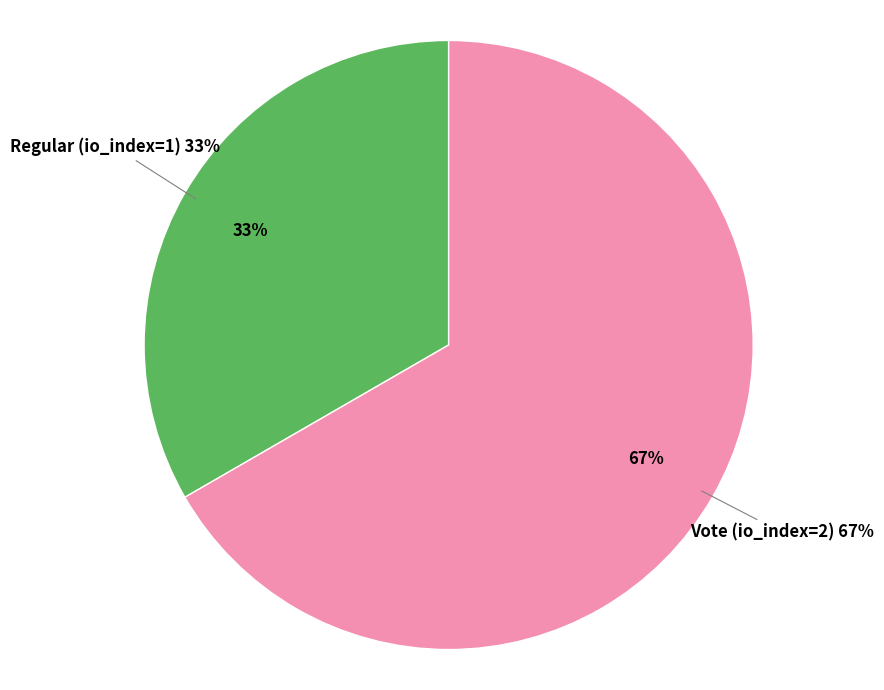

What is the largest slice in the pie chart?

Vote (io_index=2)